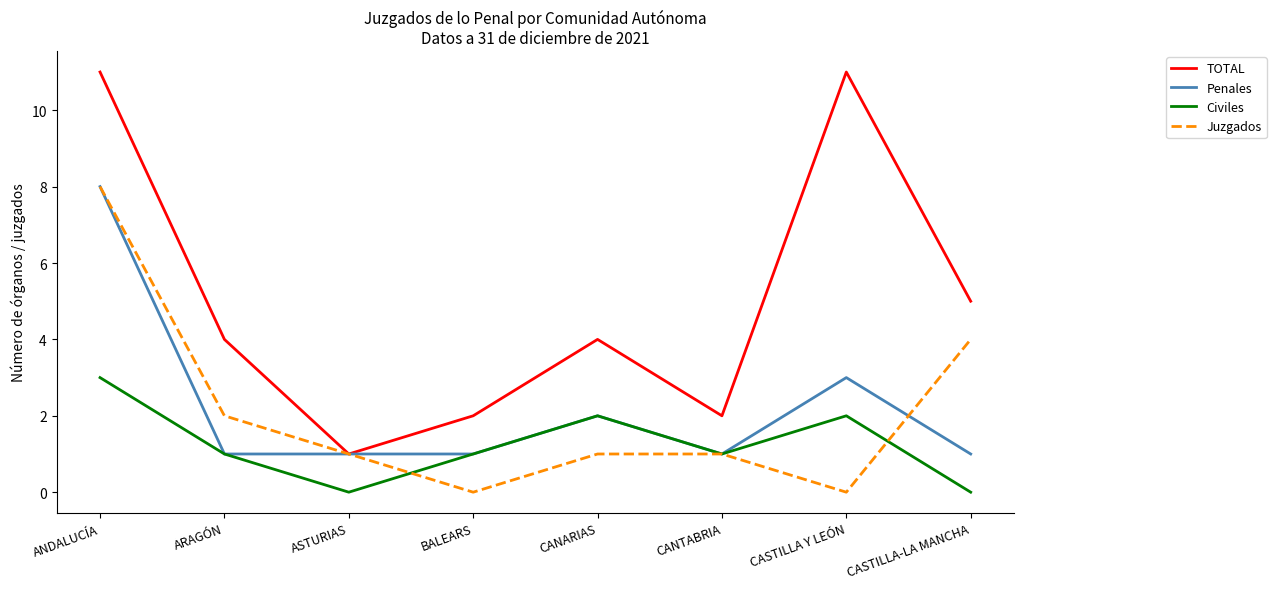

What is the average value of the Penales series?

2